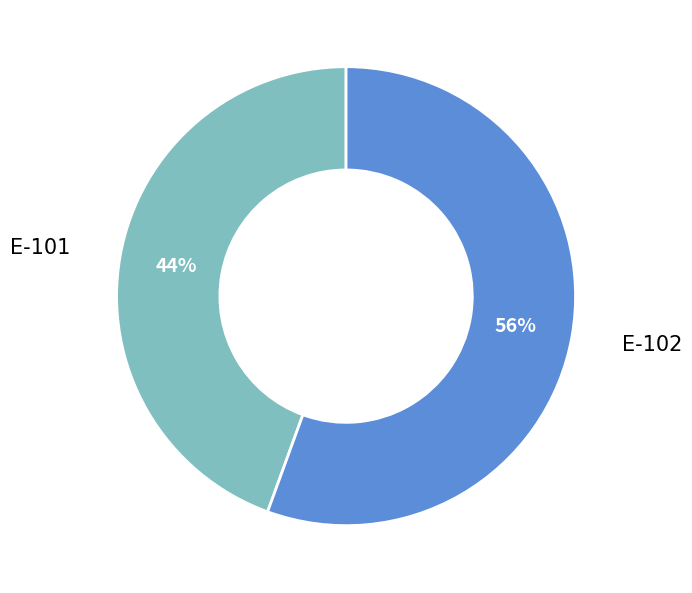

Does E-101 account for over 50% of the chart?

No